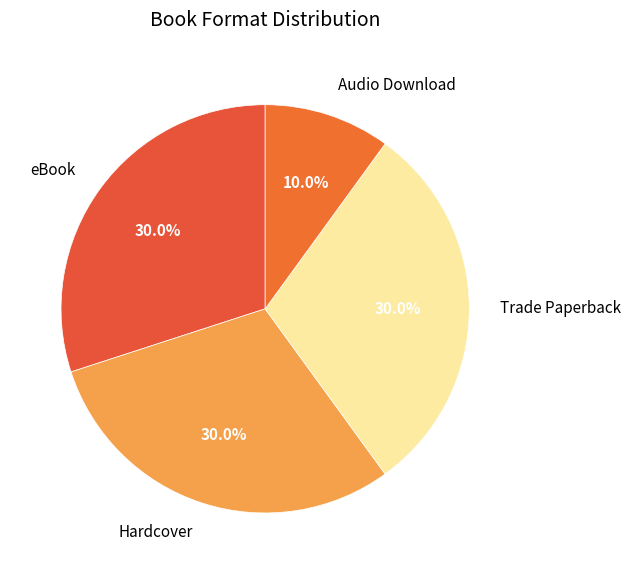

To the nearest percent, what portion does Trade Paperback represent?

30%